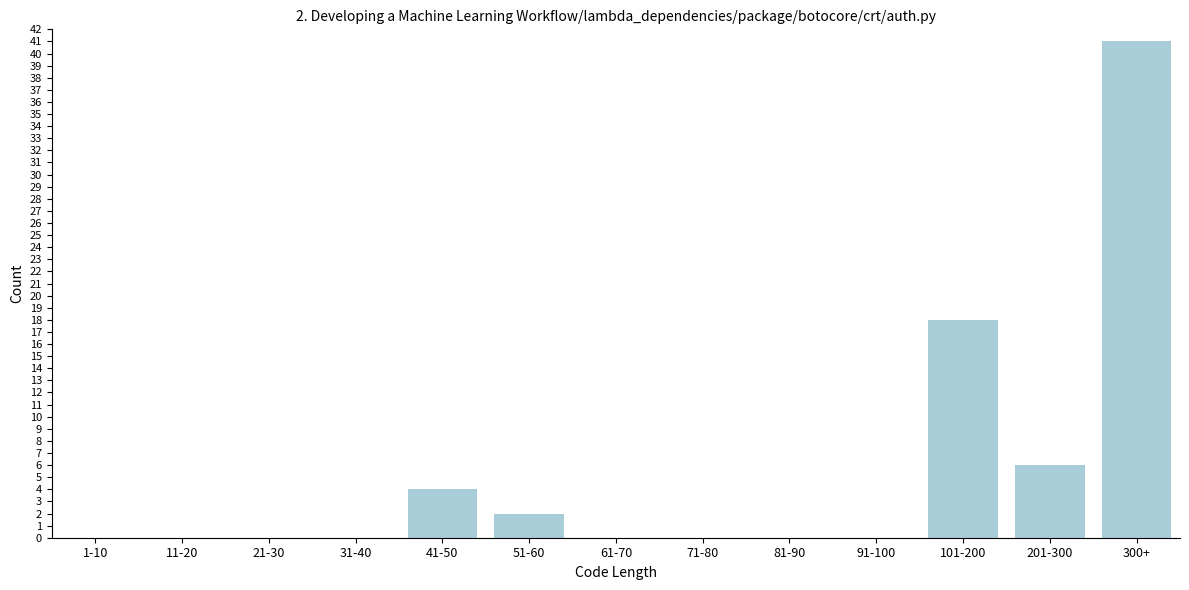

Reading right to left, extract all data points from this chart.

300+=41	201-300=6	101-200=18	91-100=0	81-90=0	71-80=0	61-70=0	51-60=2	41-50=4	31-40=0	21-30=0	11-20=0	1-10=0